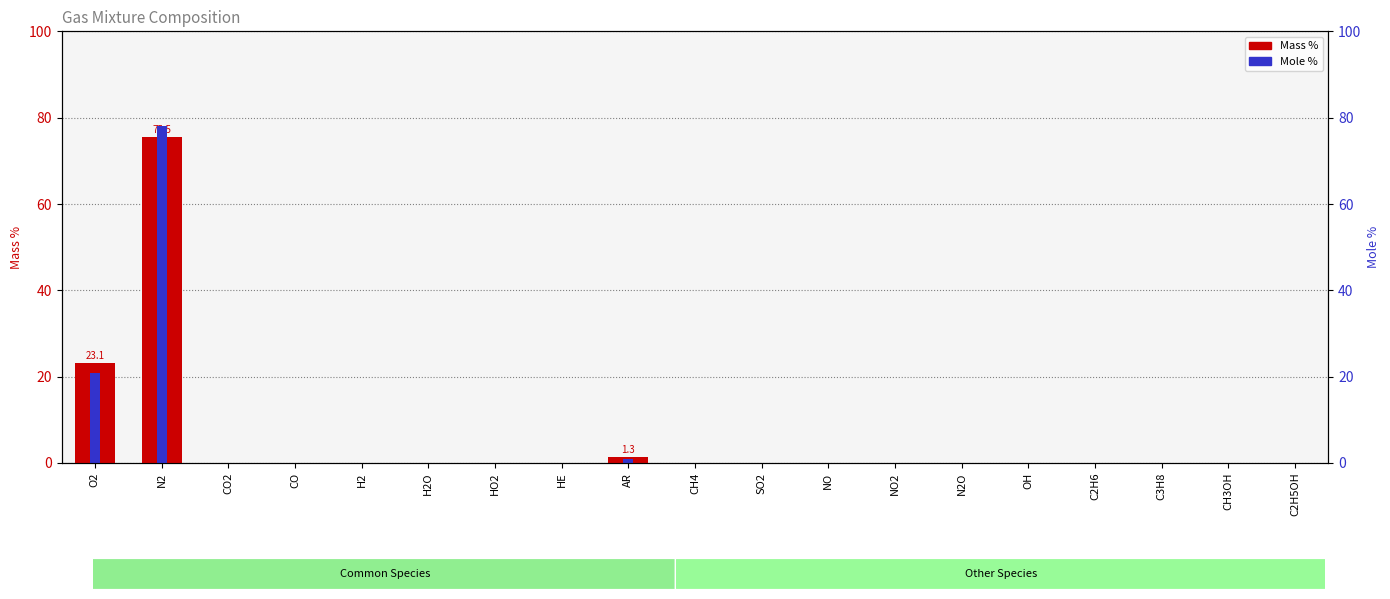

Reading left to right, extract all data points from this chart.

Mass %: O2=23.1	N2=75.5	CO2=0.1	CO=0.0	H2=0.0	H2O=0.0	HO2=0.0	HE=0.0	AR=1.3	CH4=0.0	SO2=0.0	NO=0.0	NO2=0.0	N2O=0.0	OH=0.0	C2H6=0.0	C3H8=0.0	CH3OH=0.0	C2H5OH=0.0
Mole %: O2=21.0	N2=78.1	CO2=0.0	CO=0.0	H2=0.0	H2O=0.0	HO2=0.0	HE=0.0	AR=0.9	CH4=0.0	SO2=0.0	NO=0.0	NO2=0.0	N2O=0.0	OH=0.0	C2H6=0.0	C3H8=0.0	CH3OH=0.0	C2H5OH=0.0